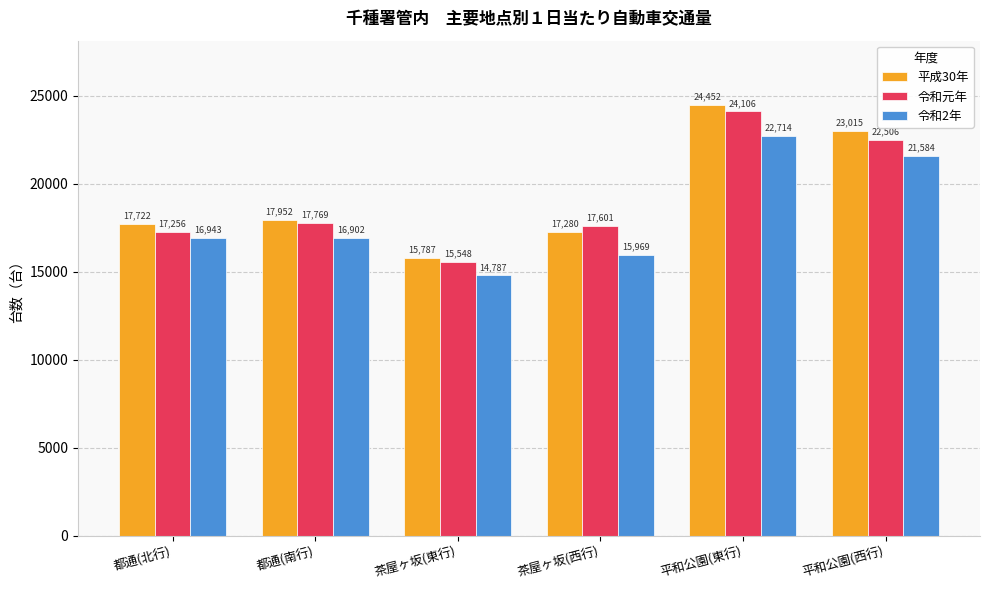

What is the average value of the 令和元年 series?

19131